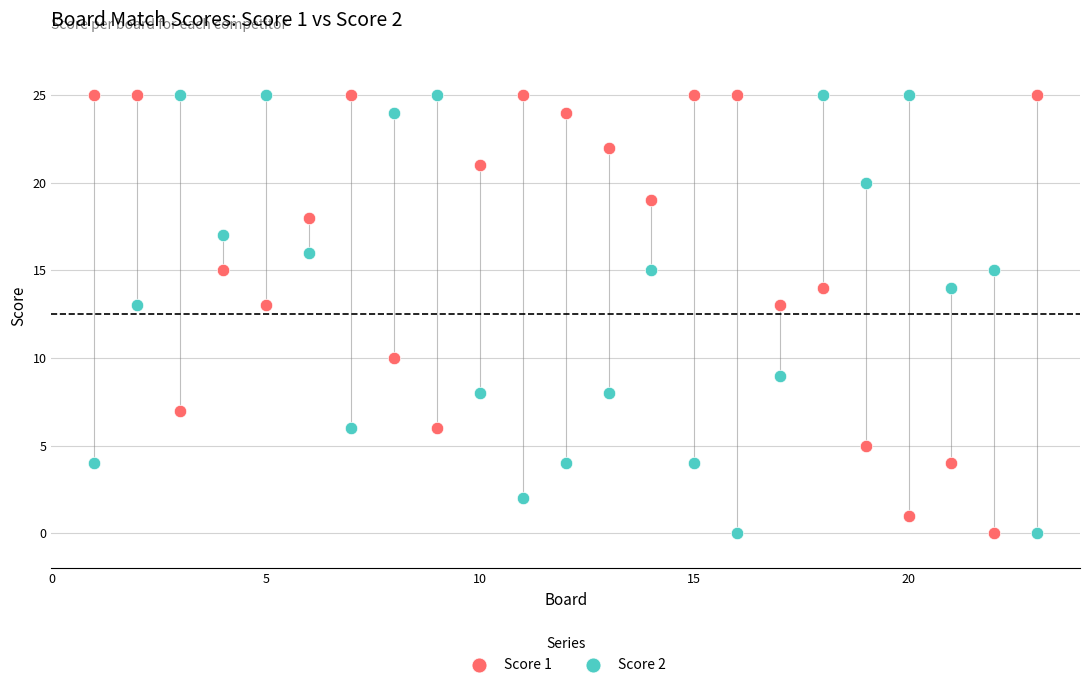

Across all data points, what is the range of X values (max minus min)?

22